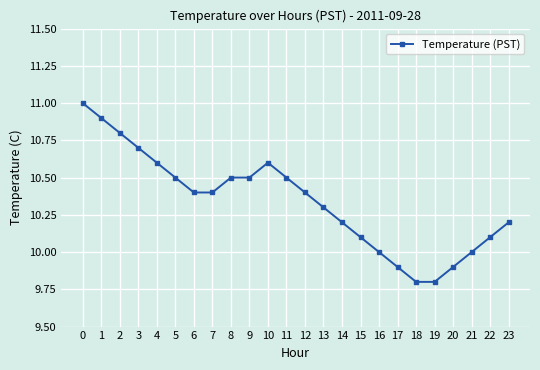

How many series are shown in this chart?

1